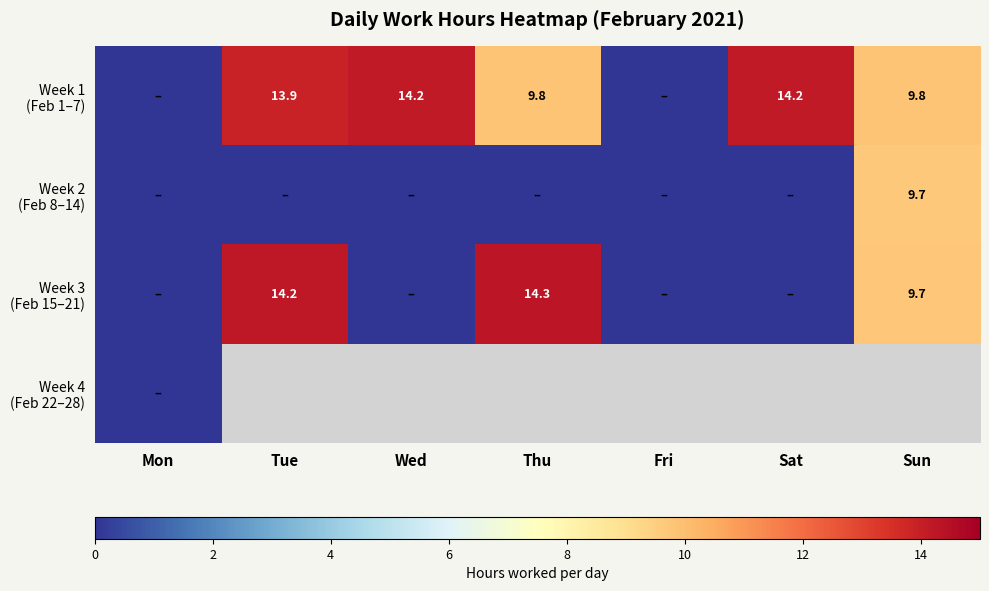

What is the sum of the Week 1 (Feb 1–7) values at Tue and Wed?

28.1